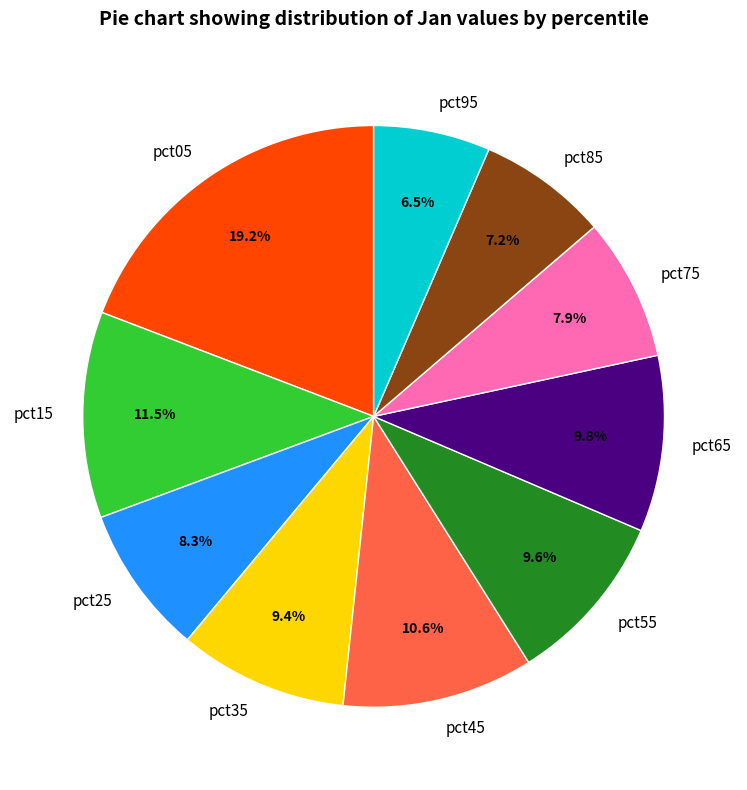

What percentage is the pct05 slice, to the nearest percent?

19%